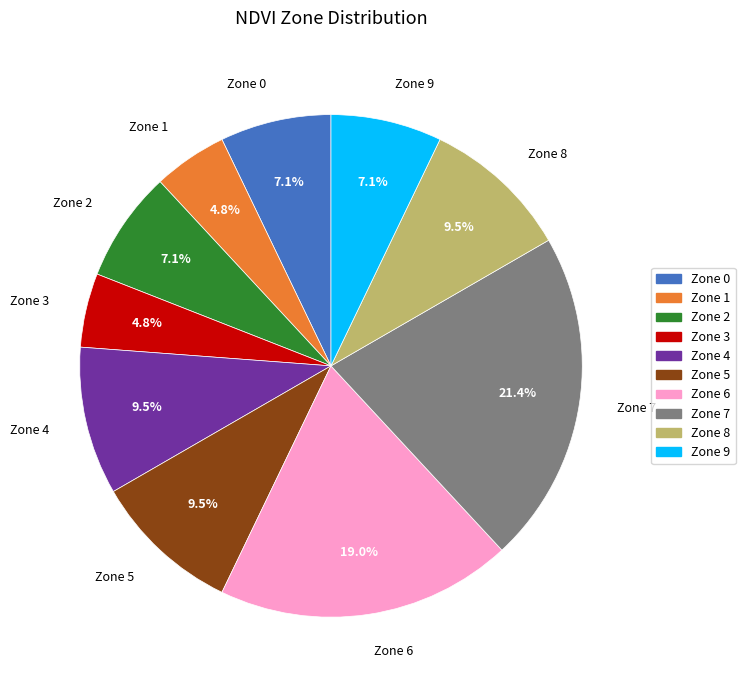

What portion of the pie excludes Zone 2?

92.9%